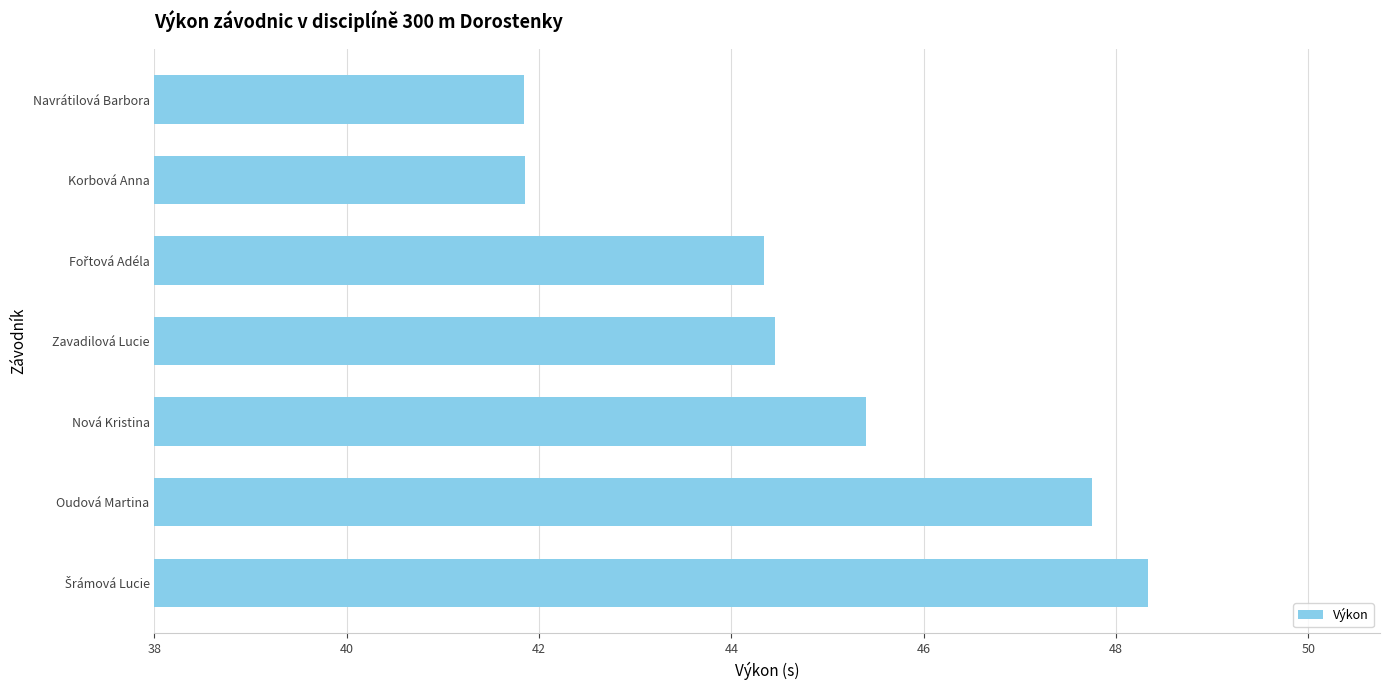

Where is the data nearest to the value 45?

Nová Kristina